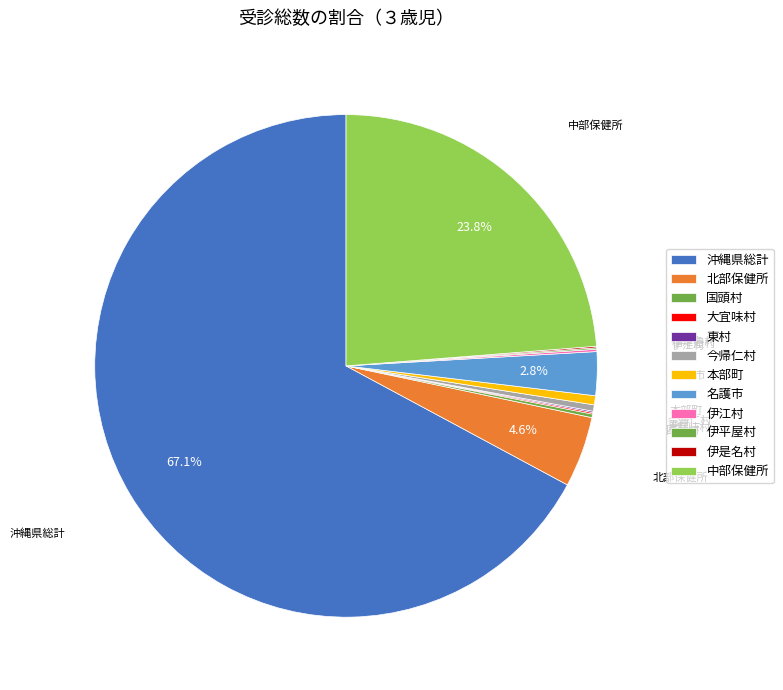

Rank the categories by value from highest to lowest.

沖縄県総計, 中部保健所, 北部保健所, 名護市, 本部町, 今帰仁村, 国頭村, 伊江村, 大宜味村, 伊平屋村, 伊是名村, 東村